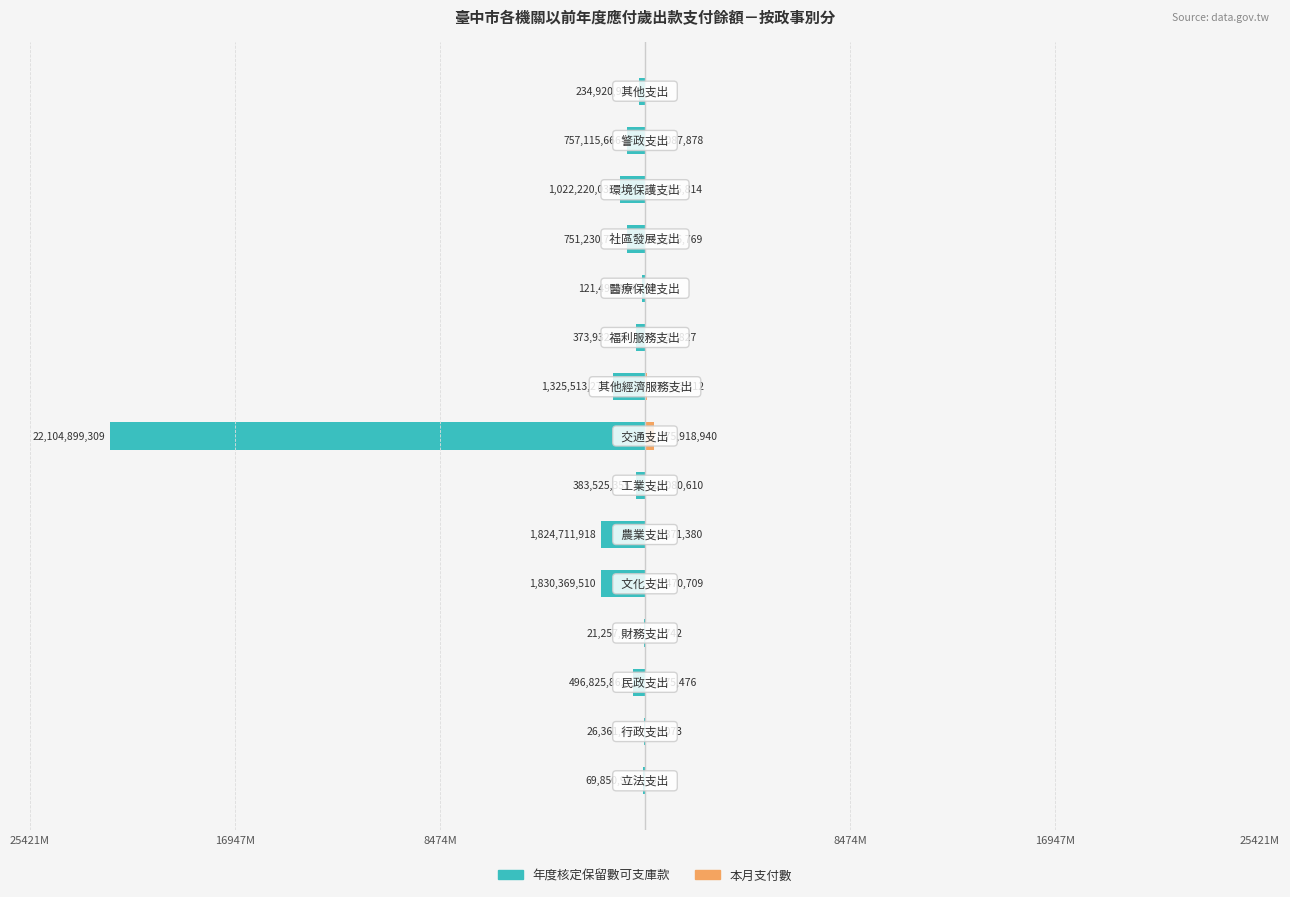

Count the number of categories in the chart.

15